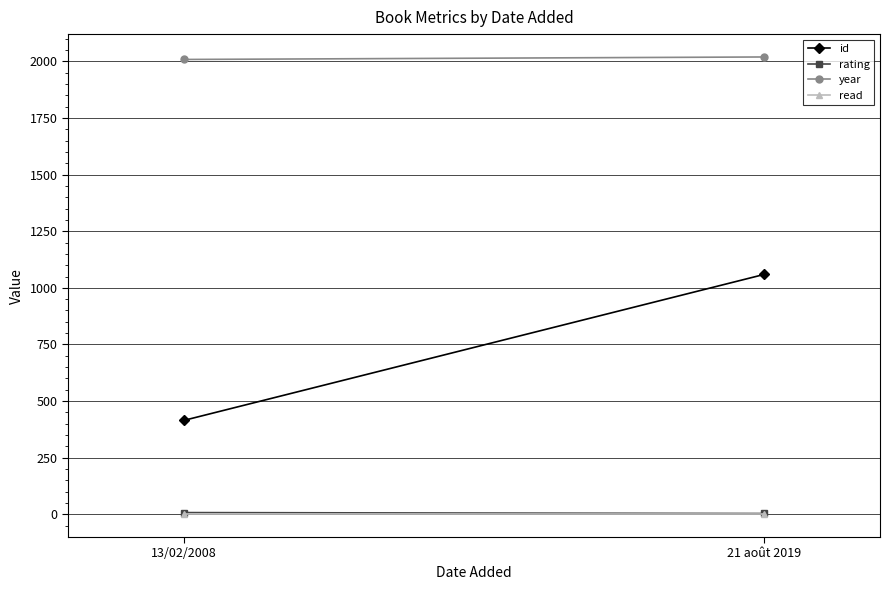

At 21 août 2019, list the series in order from largest to smallest.

year, id, rating, read